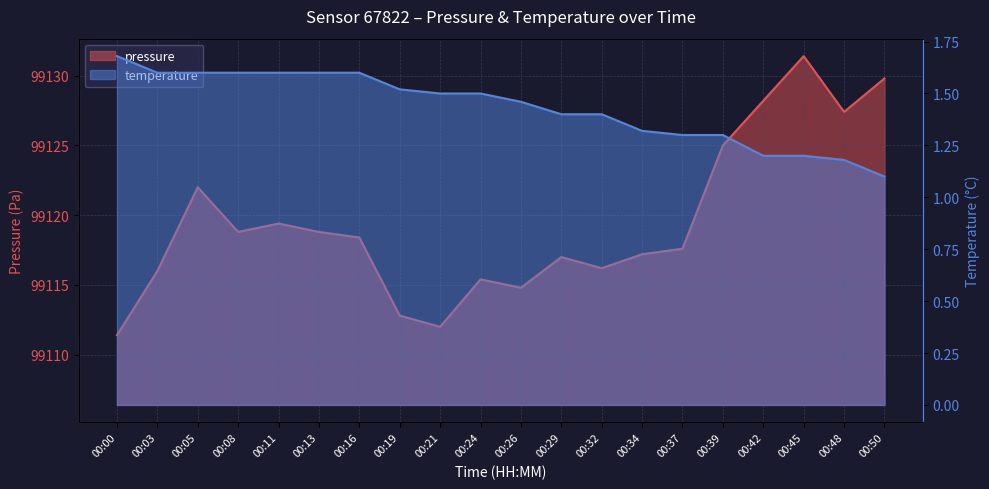

How many values in the pressure series exceed 99118?

10